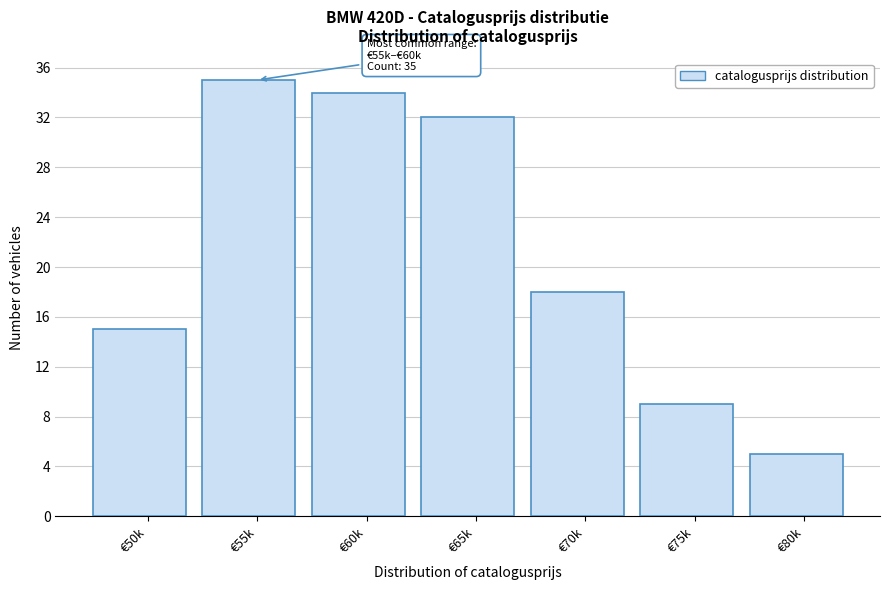

Reading left to right, transcribe all the data shown in this chart.

€50k=15	€55k=35	€60k=34	€65k=32	€70k=18	€75k=9	€80k=5